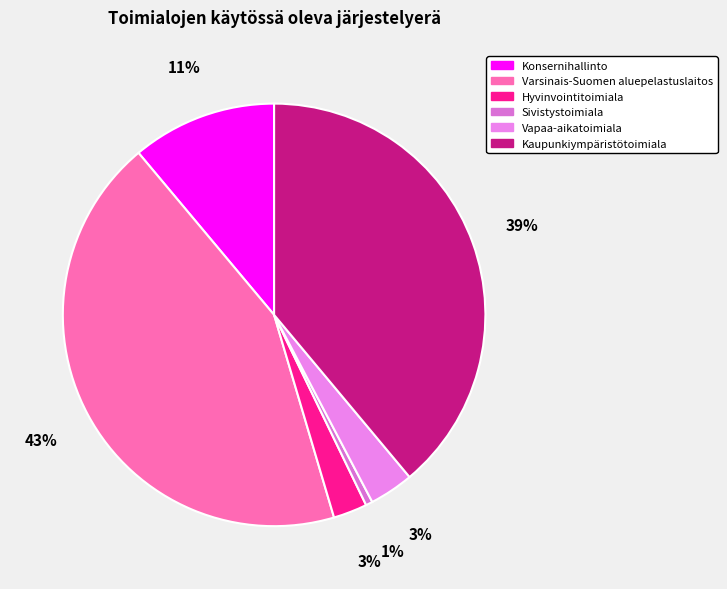

What is the ratio of the value at Konsernihallinto to the value at Hyvinvointitoimiala?

4.3